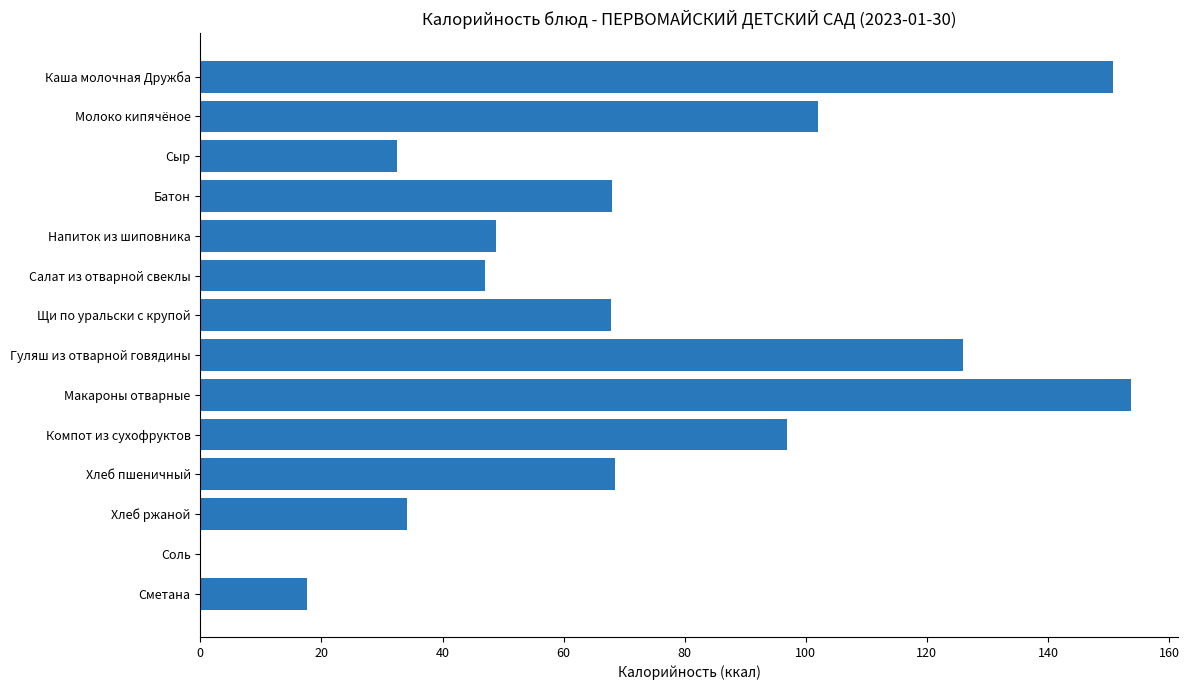

What is the change in value from Салат из отварной свеклы to Соль?

-47.0